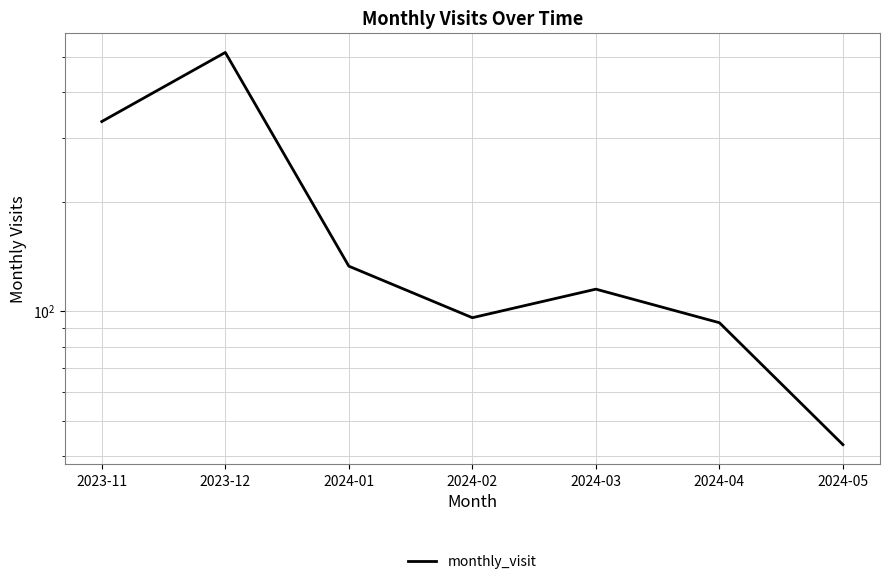

Reading left to right, what are all the values shown in this chart?

332	514	133	96	115	93	43